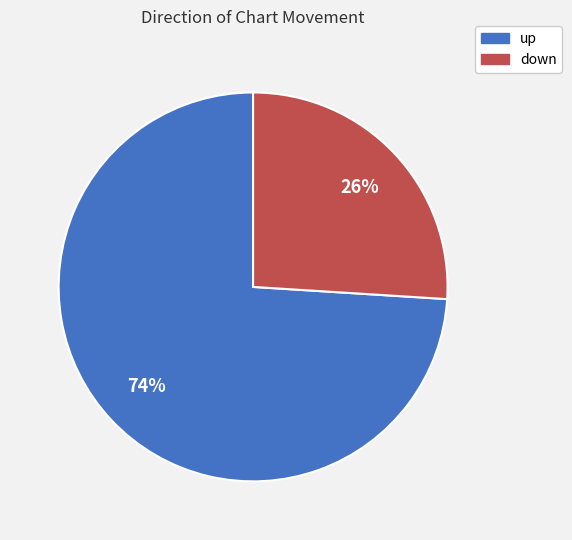

Is it true that up is 67% of the pie?

False